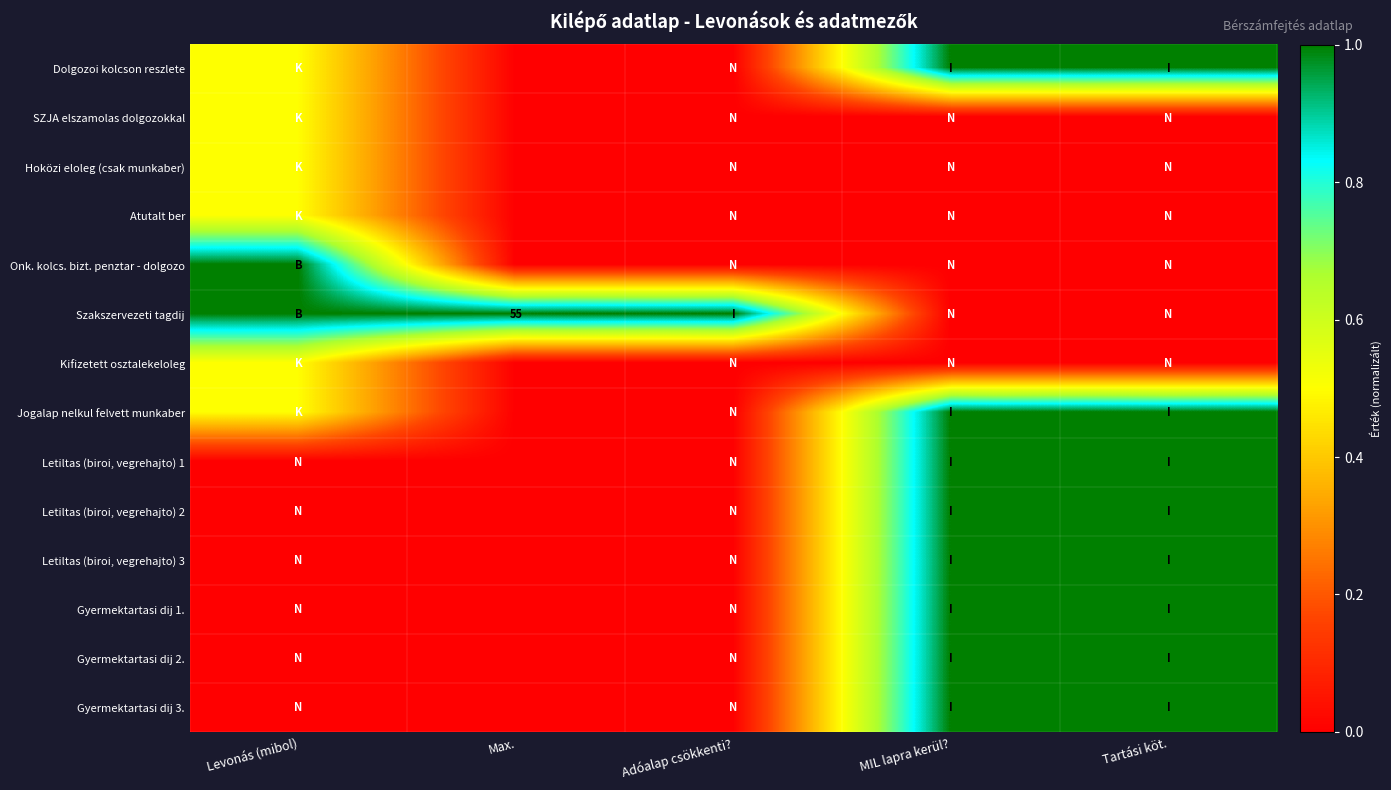

What is the difference between the maximum and minimum values in the Kifizetett osztalekeloleg series?

0.5